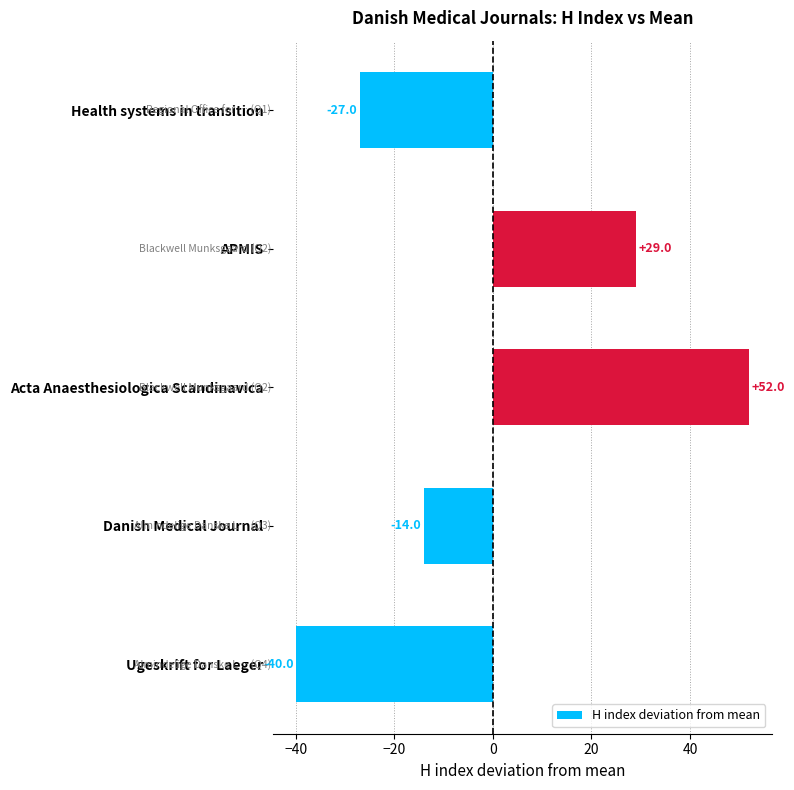

Is it true that the value at Ugeskrift for Laeger is -40?

True